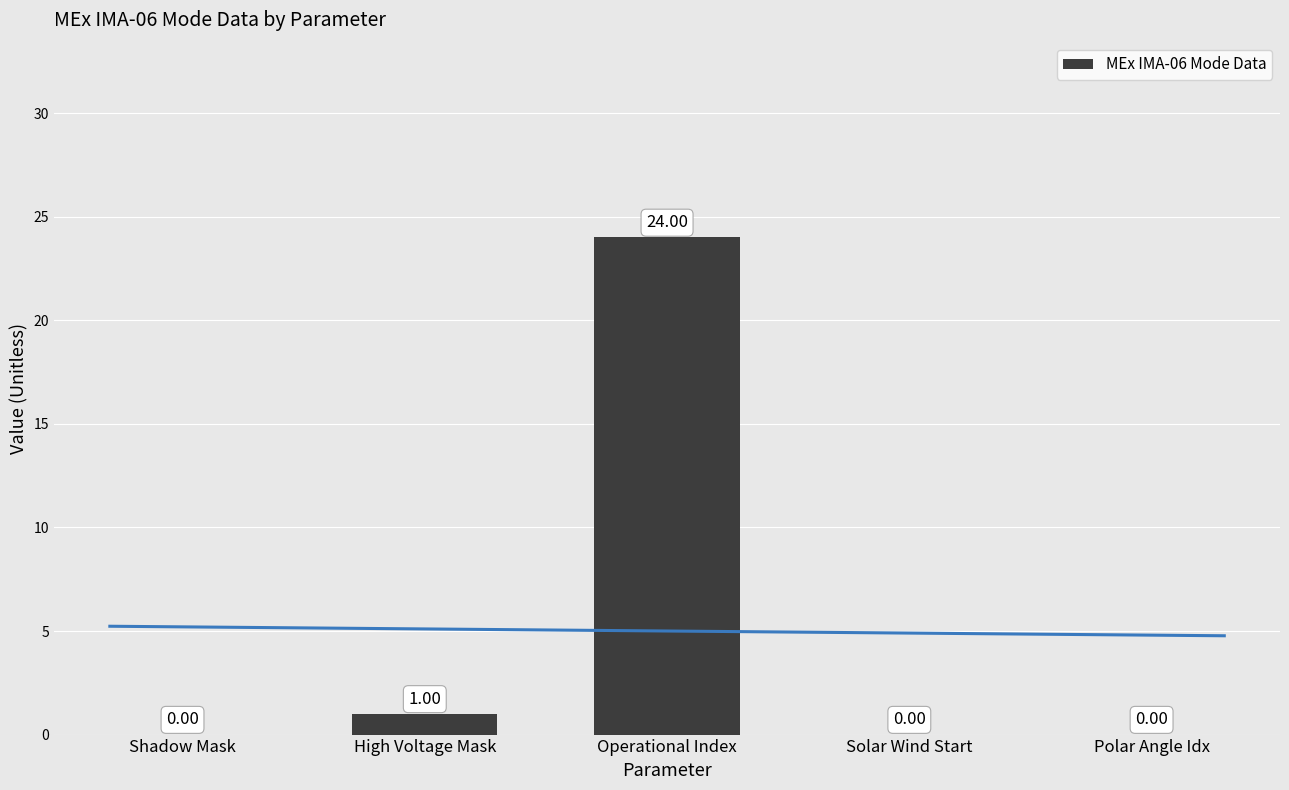

What is the label of the 3rd bar from the right?

Operational Index